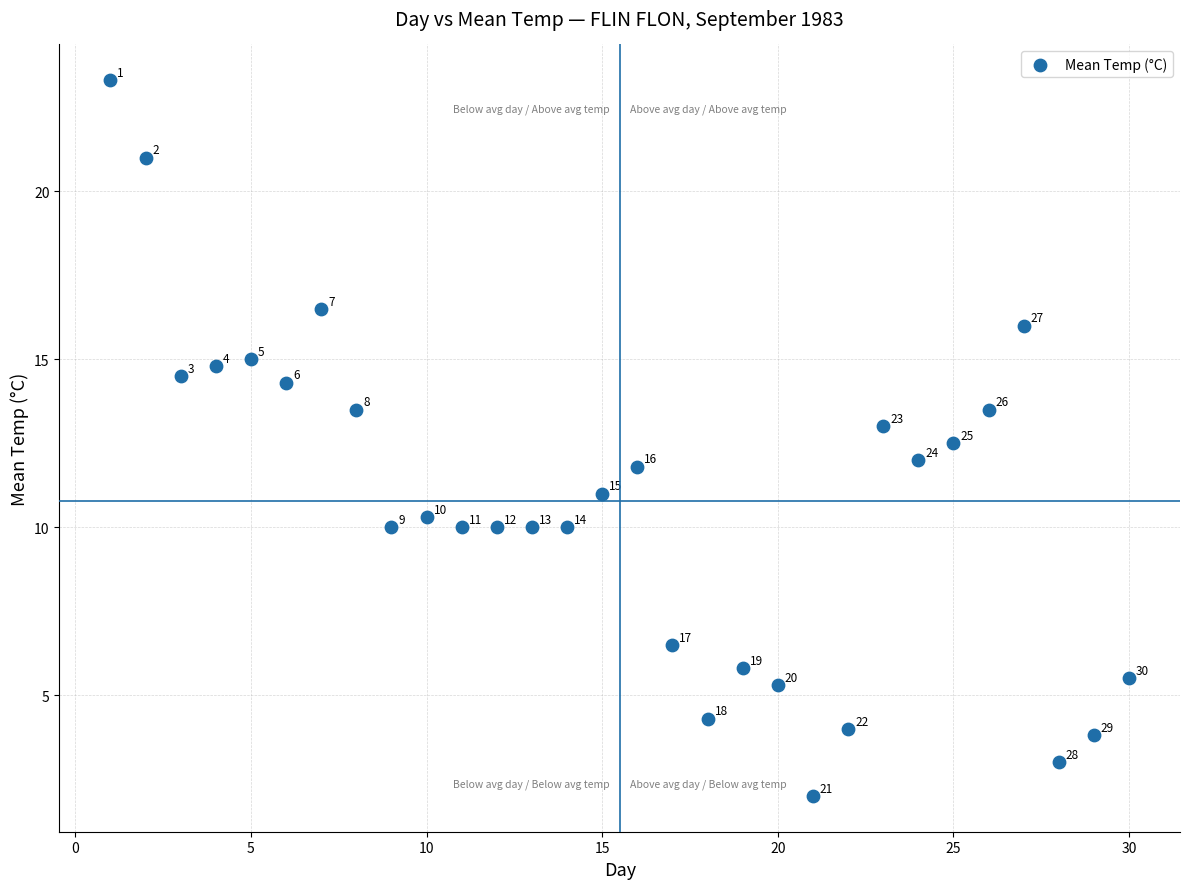

What is the range of X values (max minus min)?

29.0